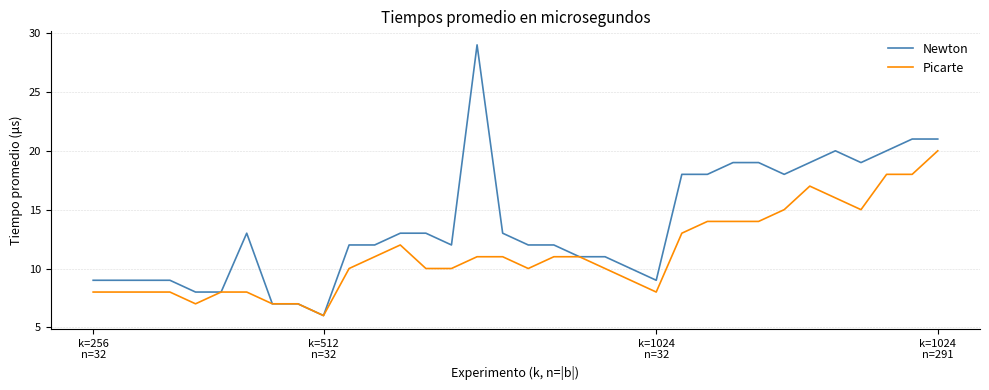

List the series in order of their peak value, lowest first.

Picarte, Newton